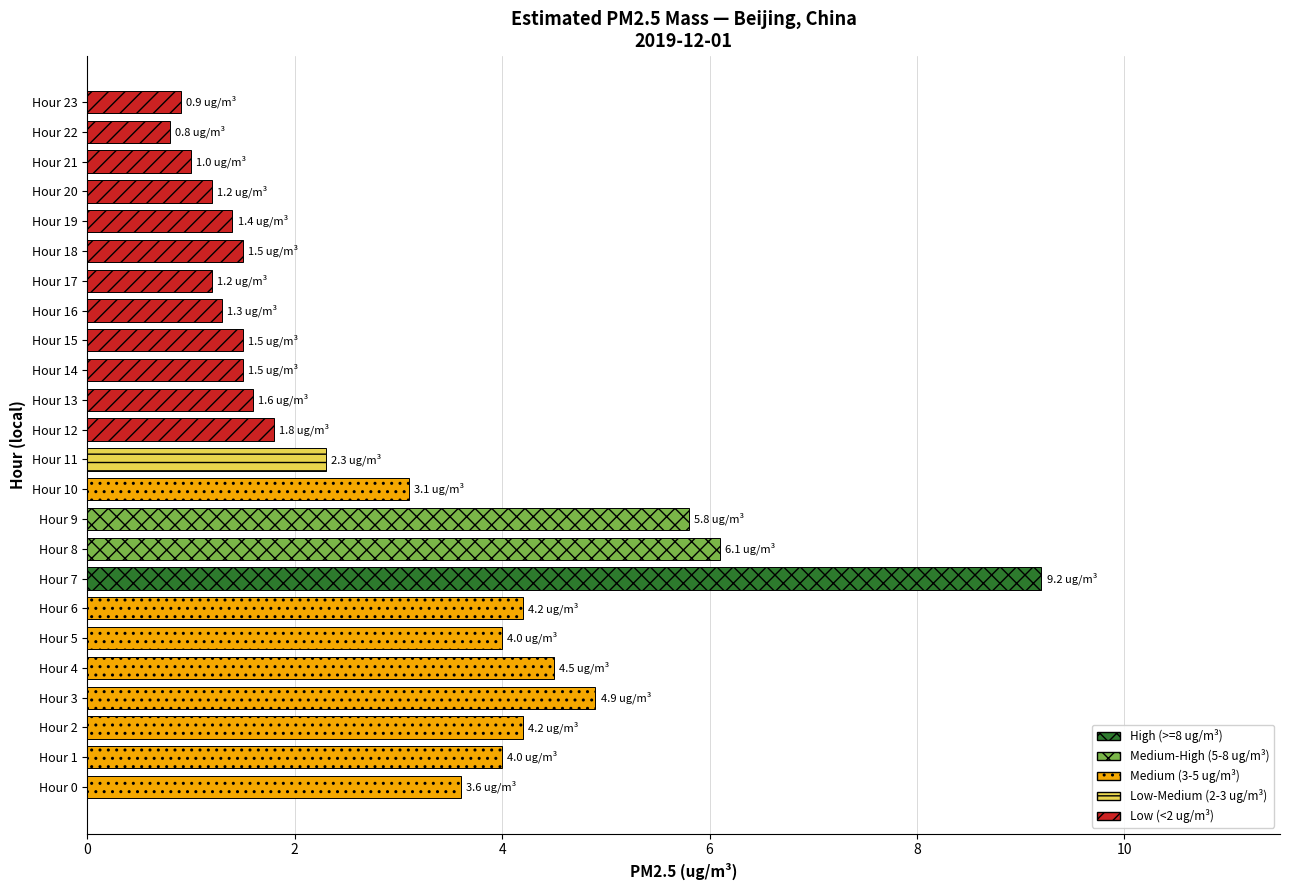

Reading right to left, what are all the values shown in this chart?

23=0.9	22=0.8	21=1.0	20=1.2	19=1.4	18=1.5	17=1.2	16=1.3	15=1.5	14=1.5	13=1.6	12=1.8	11=2.3	10=3.1	9=5.8	8=6.1	7=9.2	6=4.2	5=4.0	4=4.5	3=4.9	2=4.2	1=4.0	0=3.6